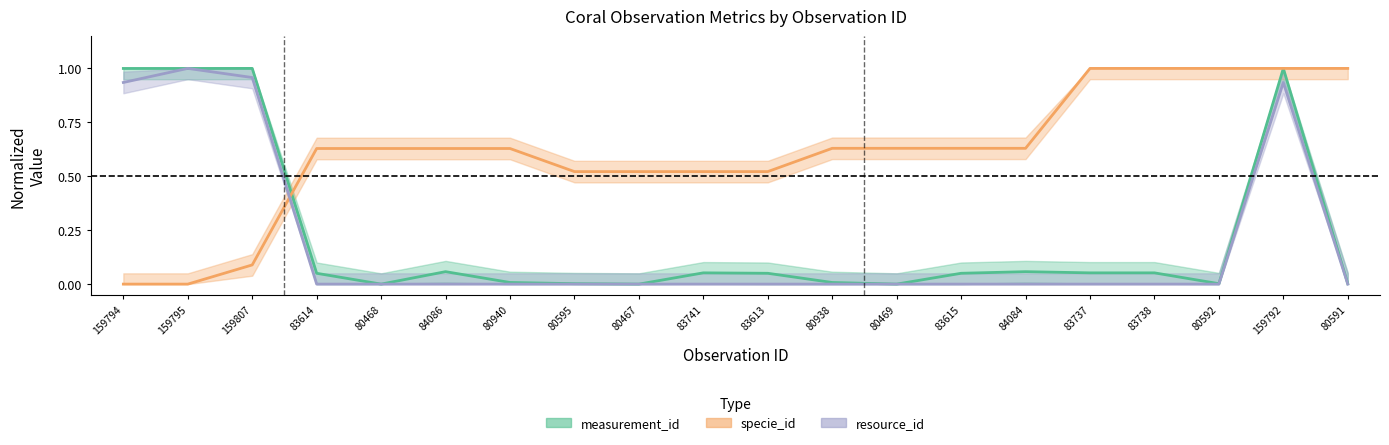

At how many categories does at least one series exceed 0?

20